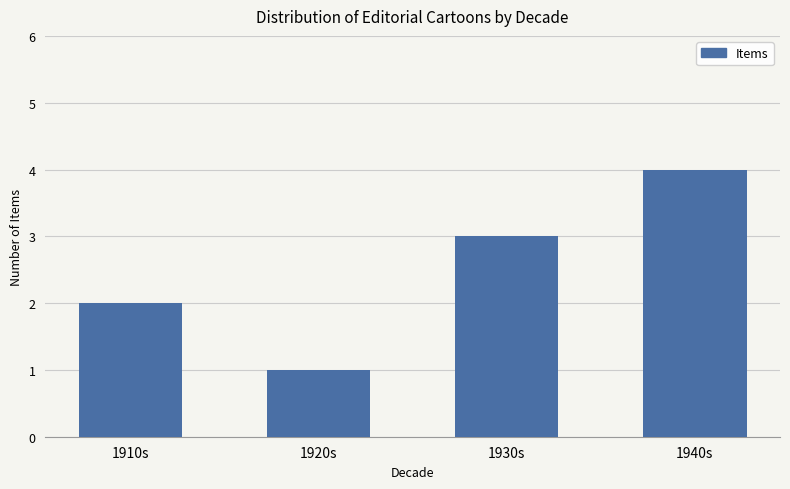

The chart shows a value of 1 at 1910s. True or false?

False